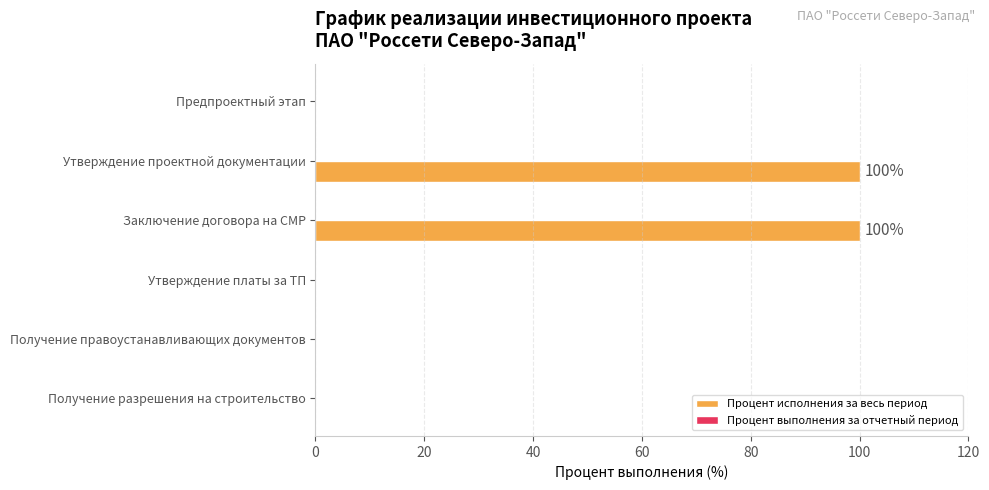

What is the sum of all values?

200